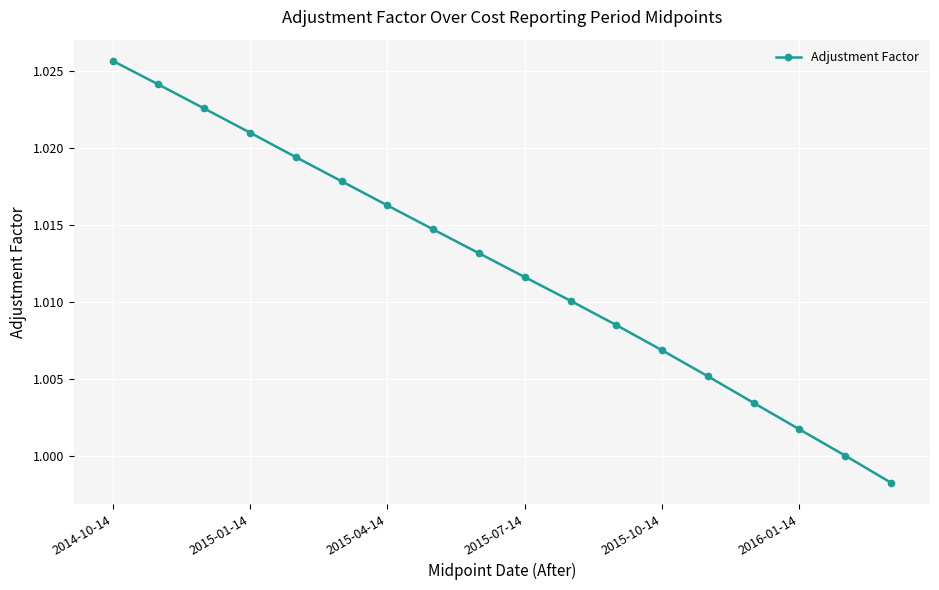

What is the sum of all values?

18.2